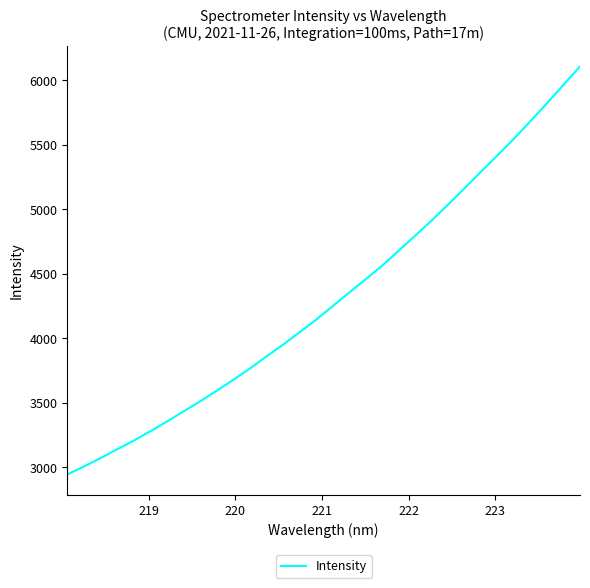

What is the difference between the second highest and second lowest values?

2960.6